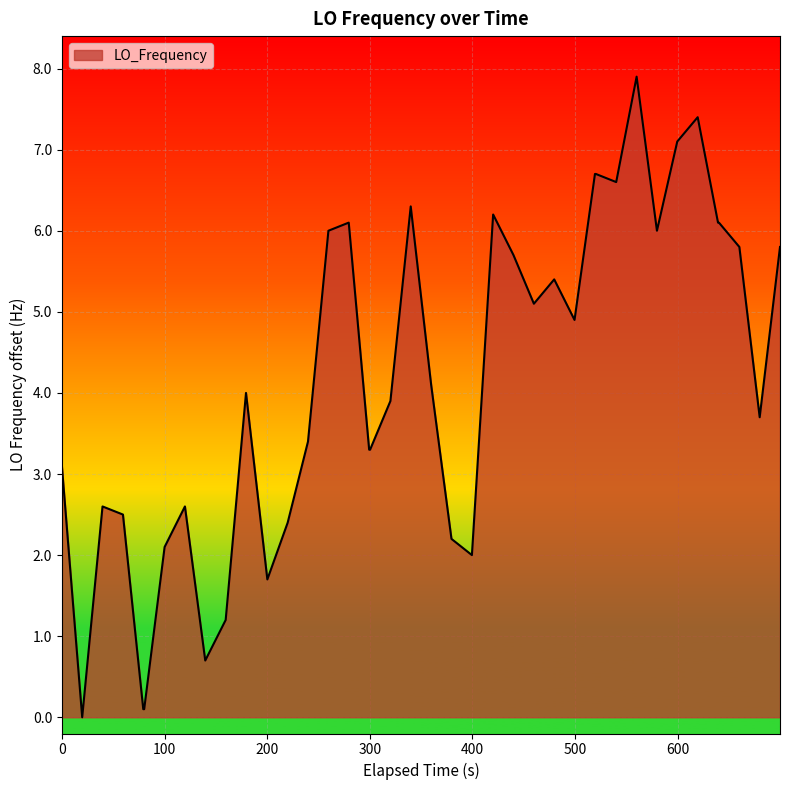

What is the difference between the maximum and minimum values?

7.9